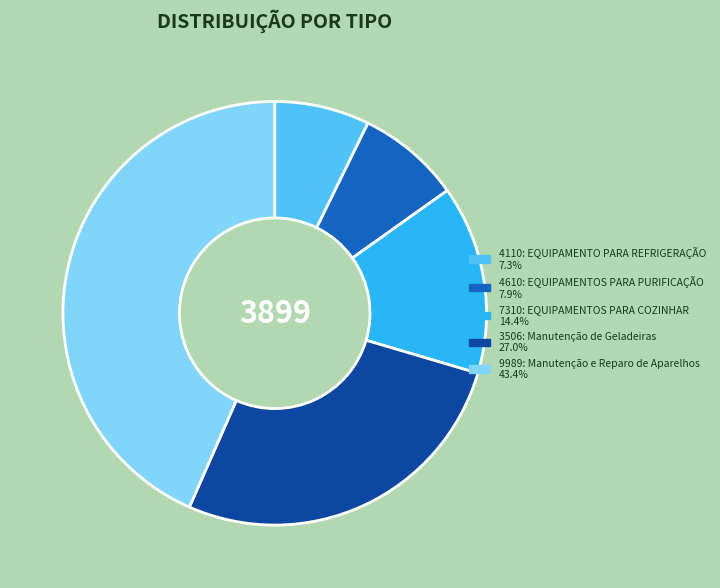

Between 9989: Manutenção e Reparo de Aparelhos and 4610: EQUIPAMENTOS PARA PURIFICAÇÃO, which is larger?

9989: Manutenção e Reparo de Aparelhos